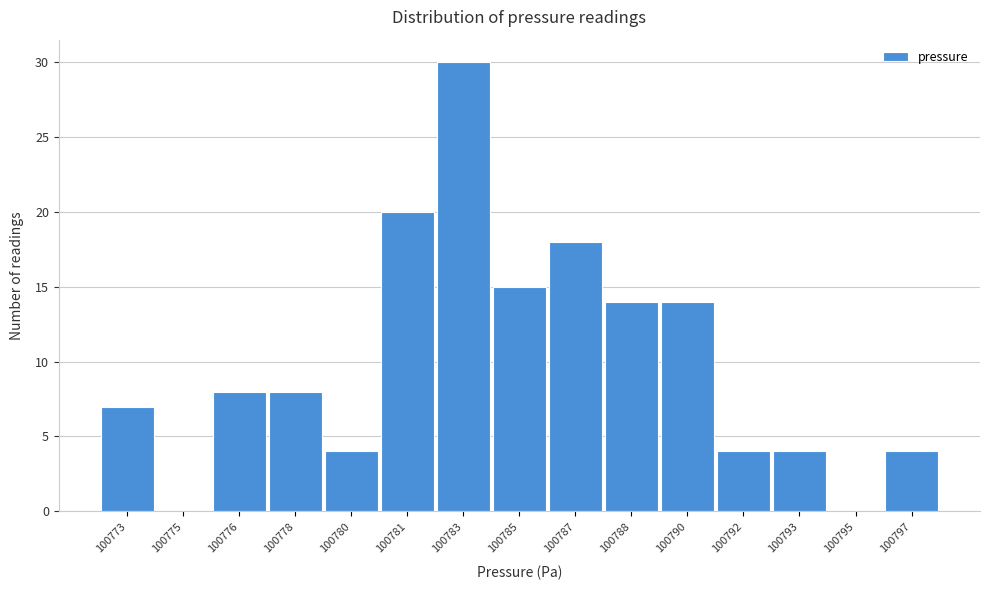

Reading left to right, transcribe all the data shown in this chart.

100773=7	100775=0	100776=8	100778=8	100780=4	100781=20	100783=30	100785=15	100787=18	100788=14	100790=14	100792=4	100793=4	100795=0	100797=4